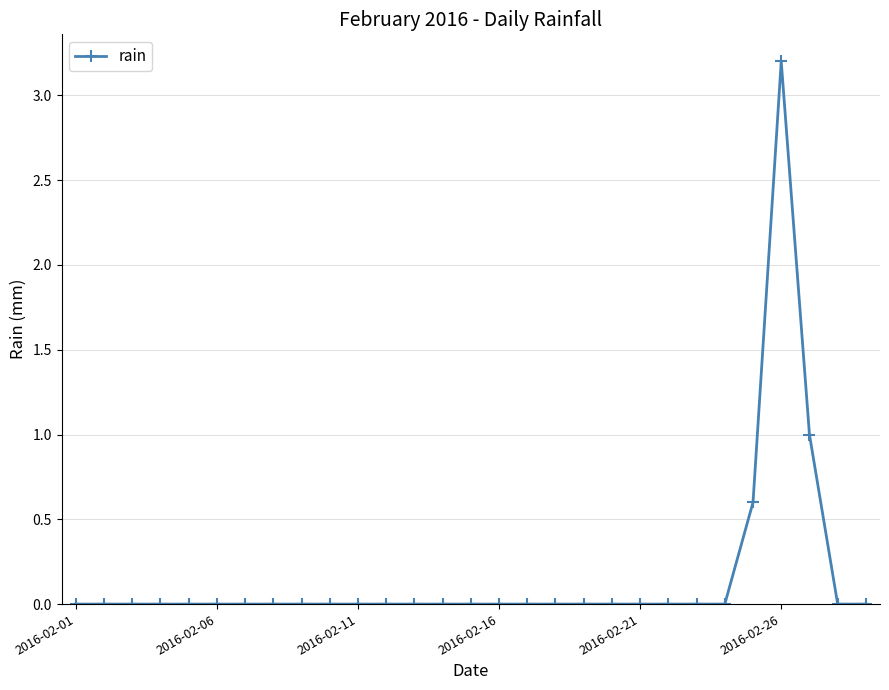

Reading left to right, extract all data points from this chart.

0.0	0.0	0.0	0.0	0.0	0.0	0.0	0.0	0.0	0.0	0.0	0.0	0.0	0.0	0.0	0.0	0.0	0.0	0.0	0.0	0.0	0.0	0.0	0.0	0.6	3.2	1.0	0.0	0.0